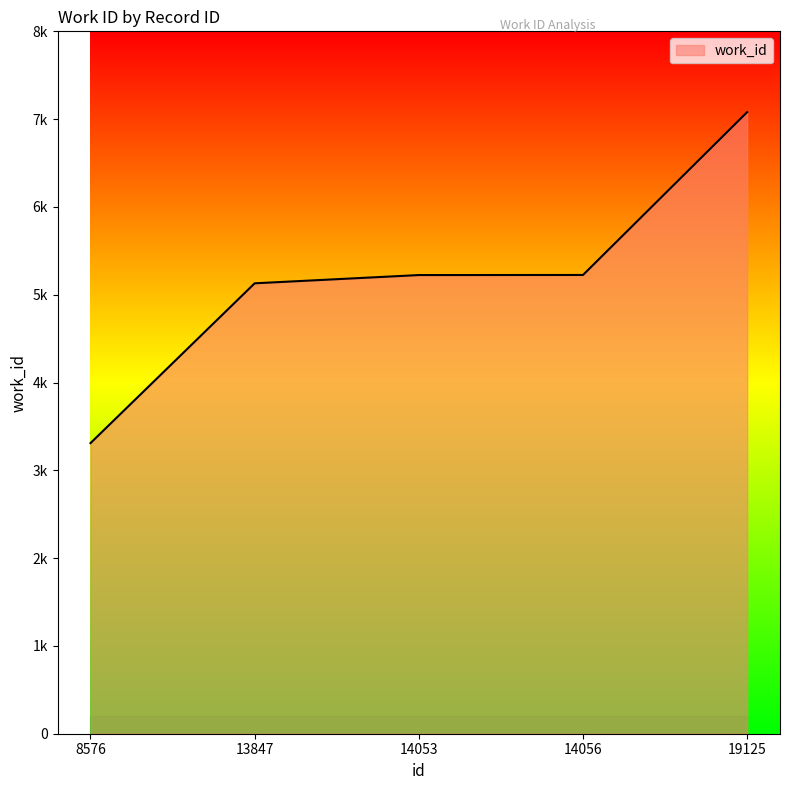

What is the difference between the values at 8576 and 14053?

1914